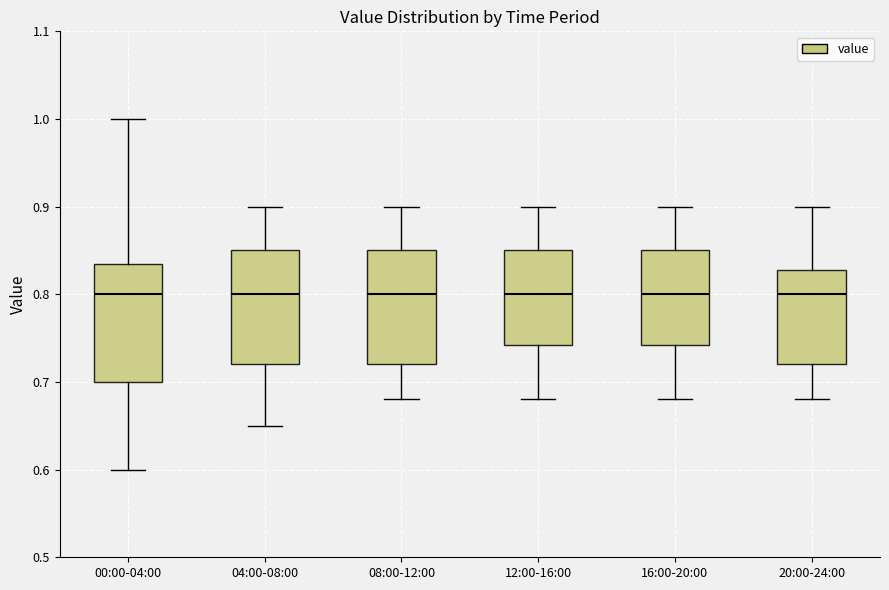

Where is the upper edge of the box for 16:00-20:00 on the y-axis? The values are not printed on the chart, so give them approximately, as read against the axis.

0.85